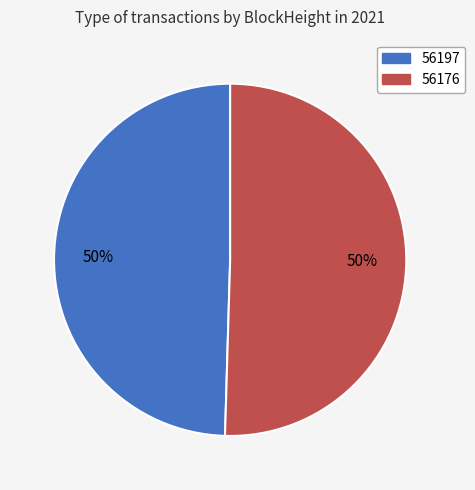

Between 56176 and 56197, which is larger?

56176